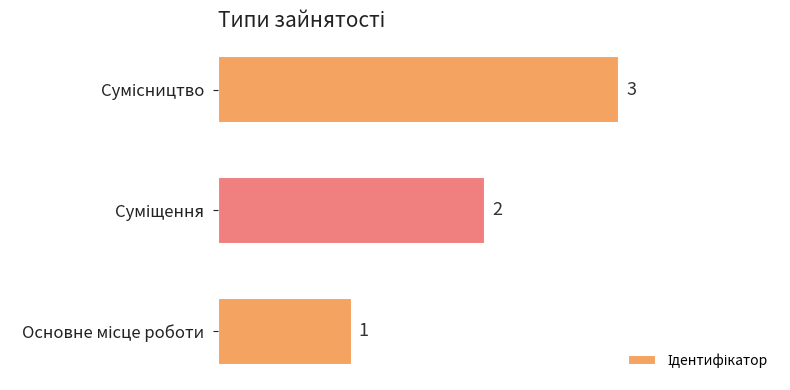

Does the chart contain any negative values?

No